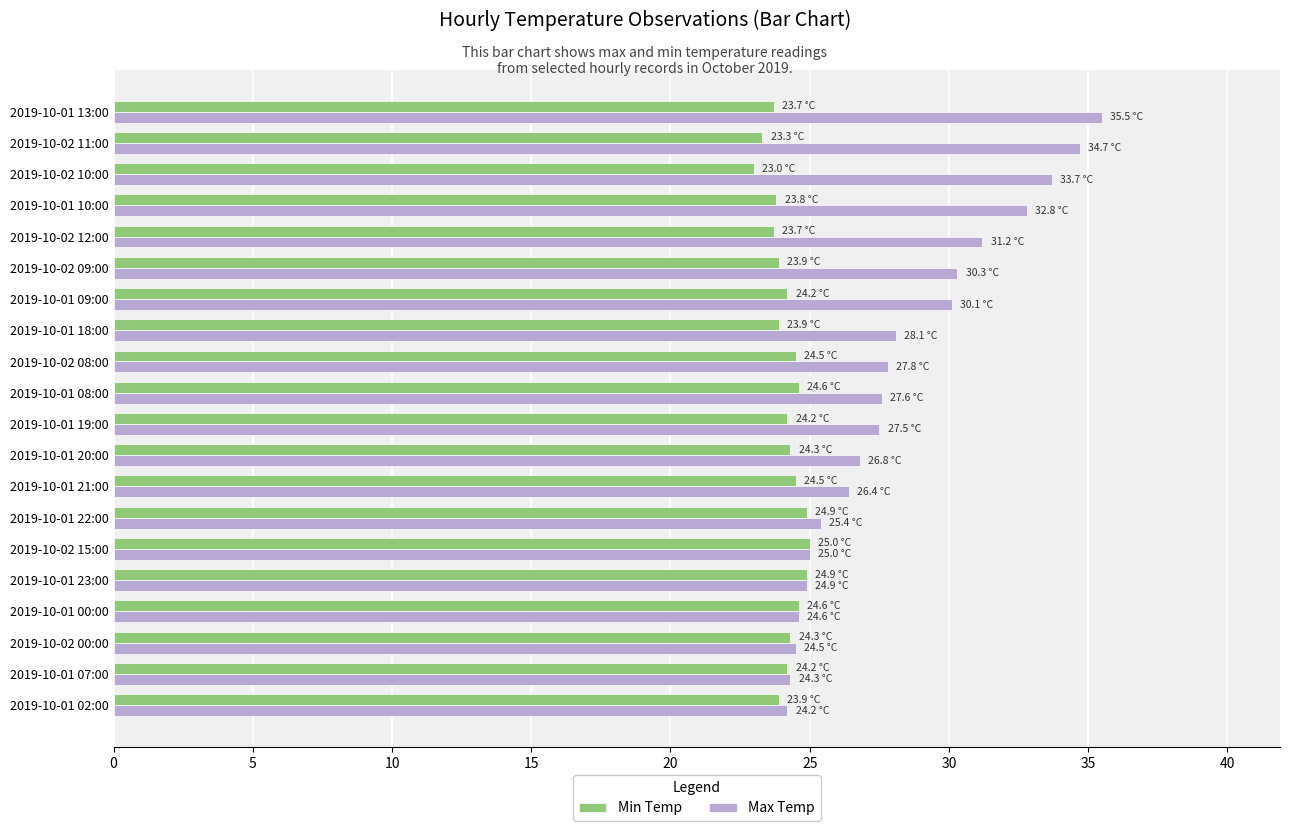

What is the sum of all Max Temp values?

565.4